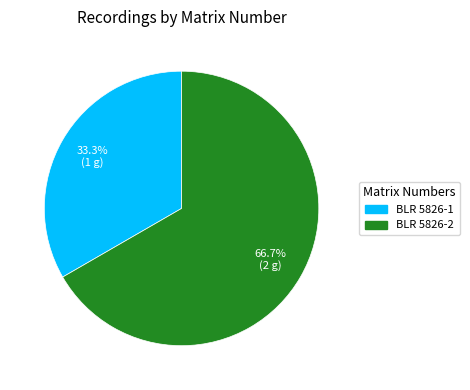

Rank the categories by value from highest to lowest.

BLR 5826-2, BLR 5826-1